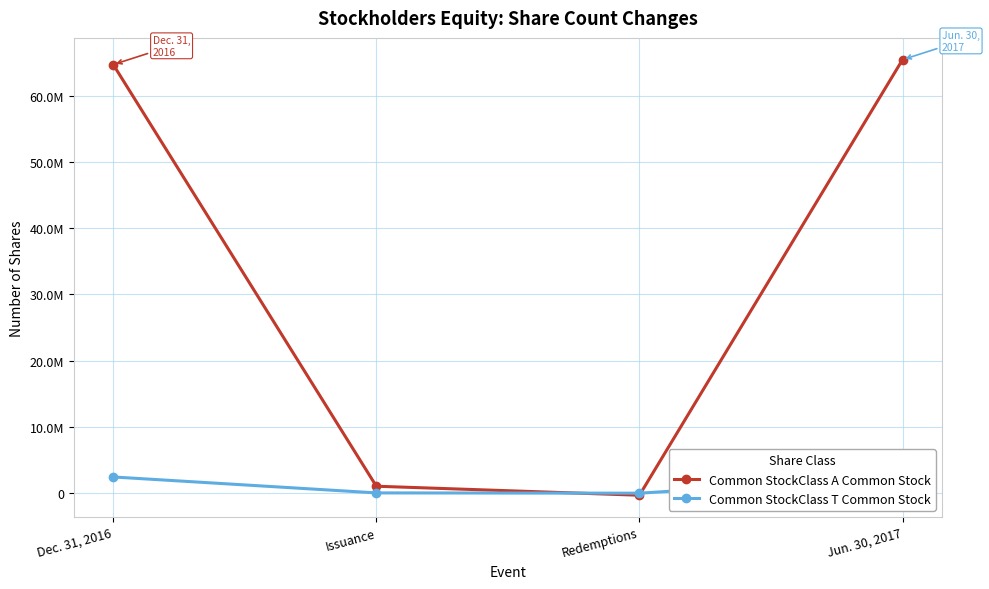

Reading left to right, list all the values displayed in this chart.

Common StockClass A Common Stock: Dec. 31, 2016=64688321	Issuance=1050067	Redemptions=-309844	Jun. 30, 2017=65428544
Common StockClass T Common Stock: Dec. 31, 2016=2447532	Issuance=41098	Redemptions=0	Jun. 30, 2017=2488630